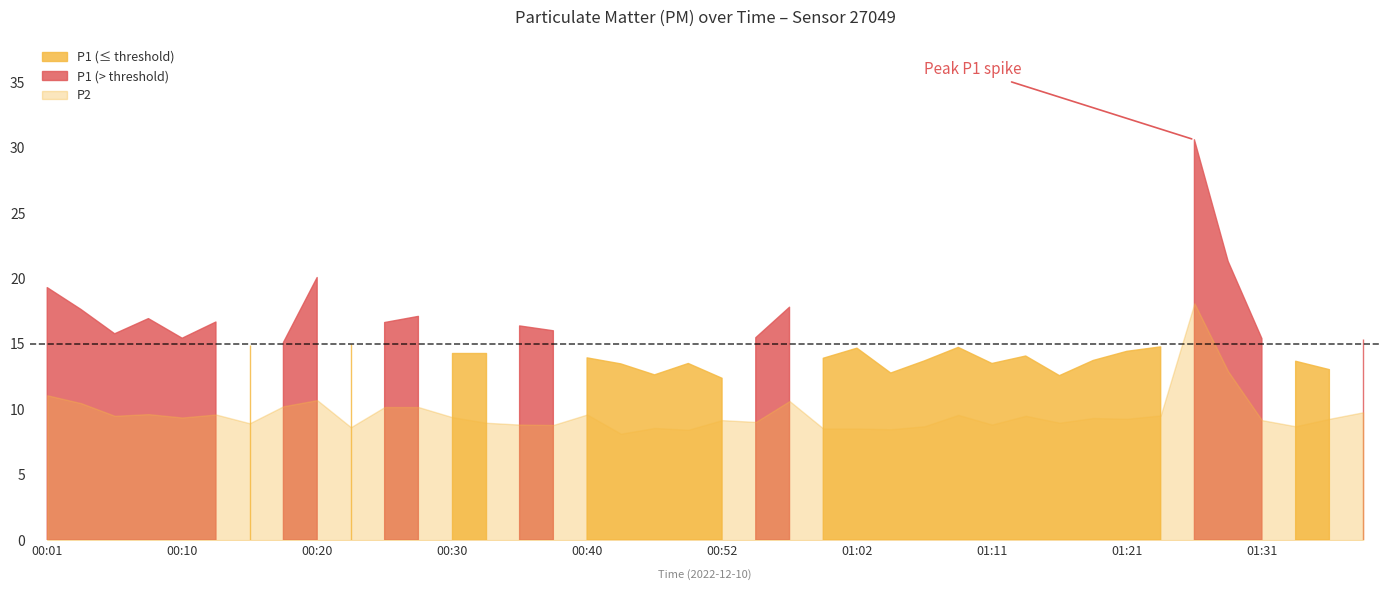

True or false: P1 has more than 0 points higher than both neighbors.

True